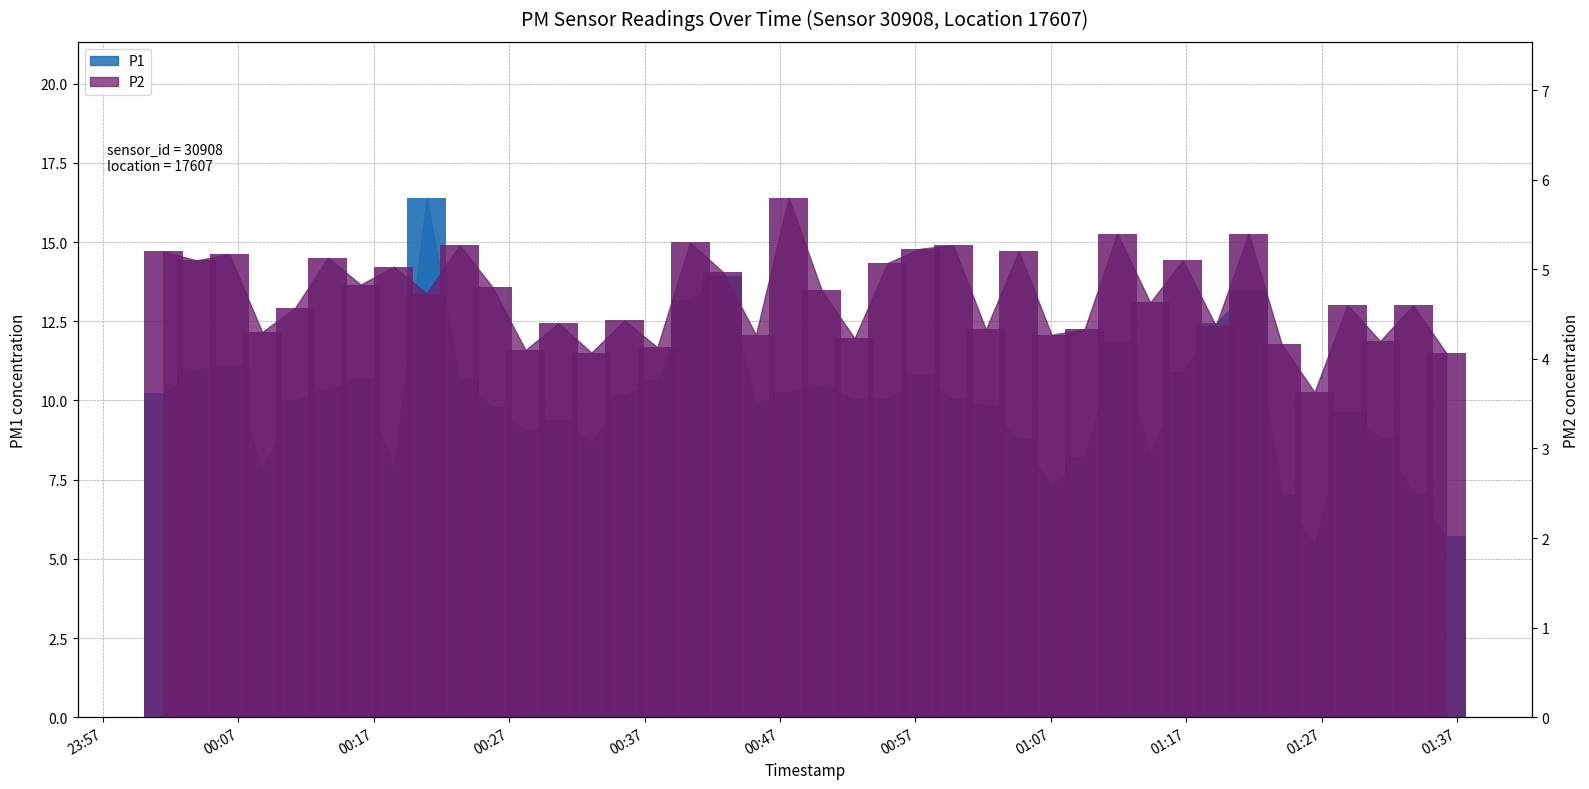

Rank the series by their maximum value, from lowest to highest.

P2, P1